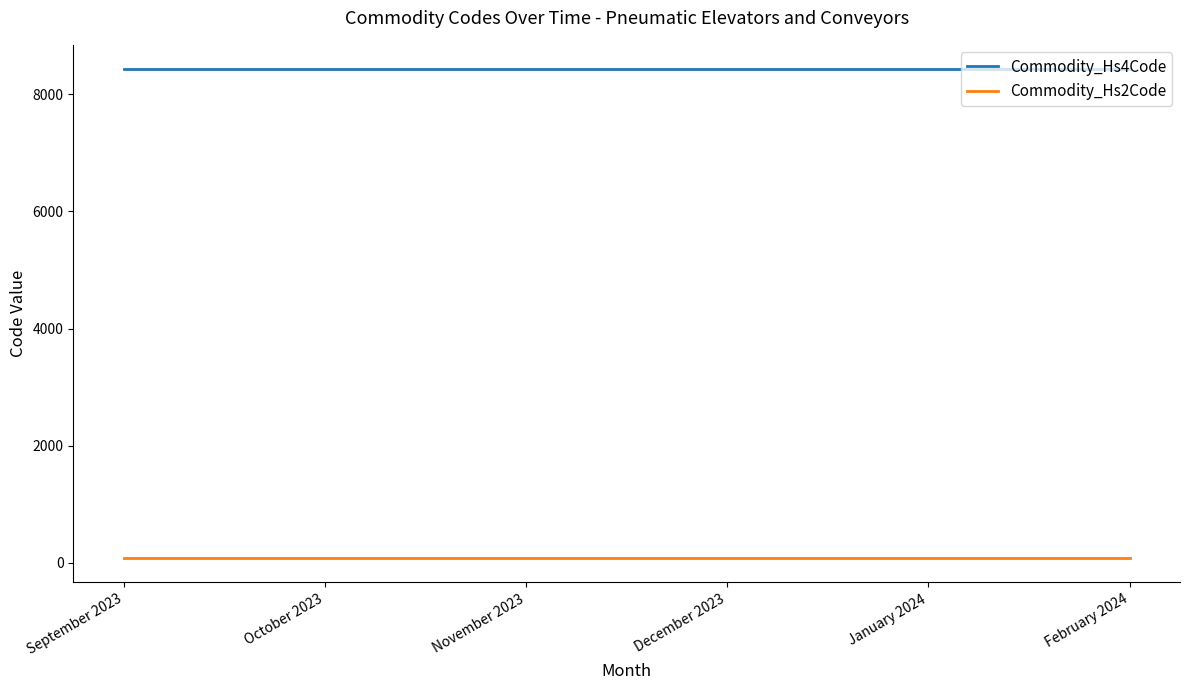

Is it true that Commodity_Hs4Code equals 15079 at October 2023?

False